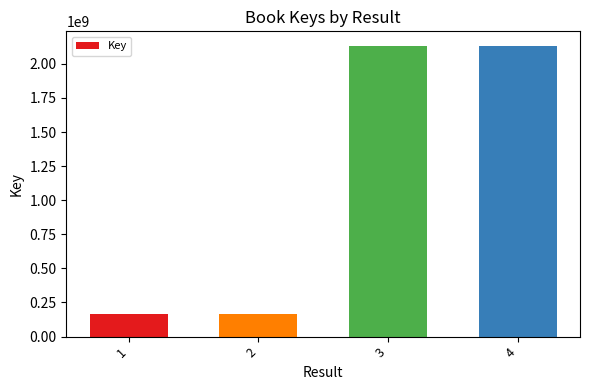

What is the value of the 1st bar from the left?

168377518